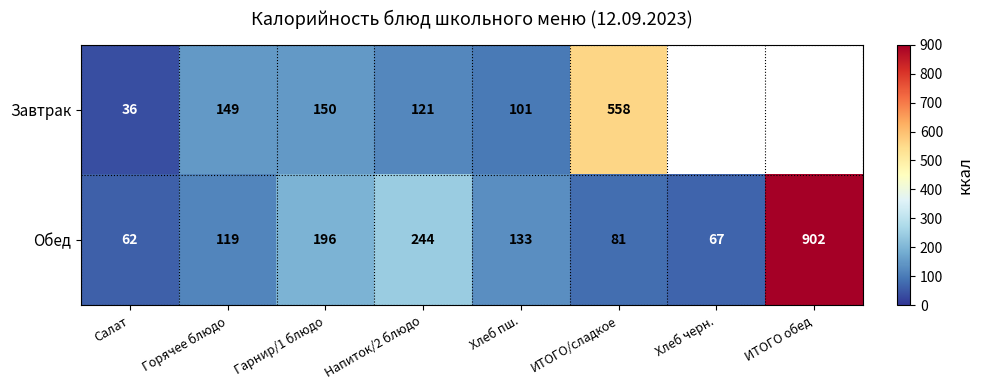

Which label corresponds to the smallest value in the chart?

Салат